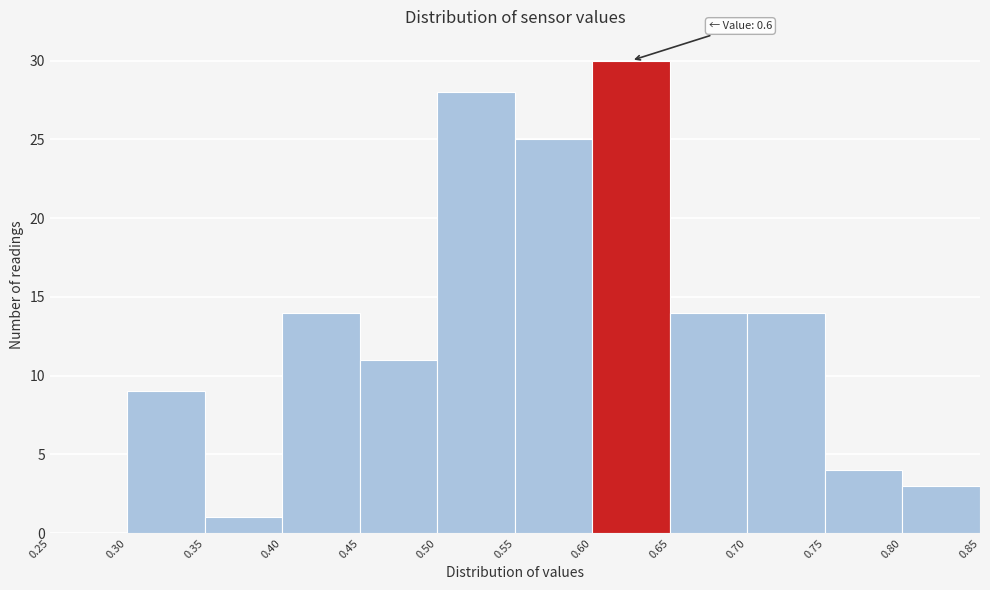

Over which range of the x-axis is the bar tallest?

0.60 to 0.65